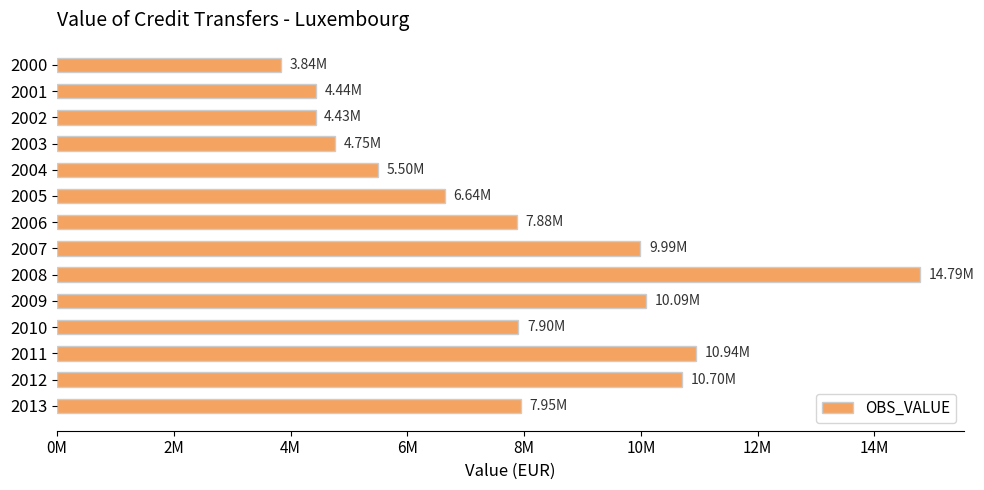

Does the chart contain any negative values?

No